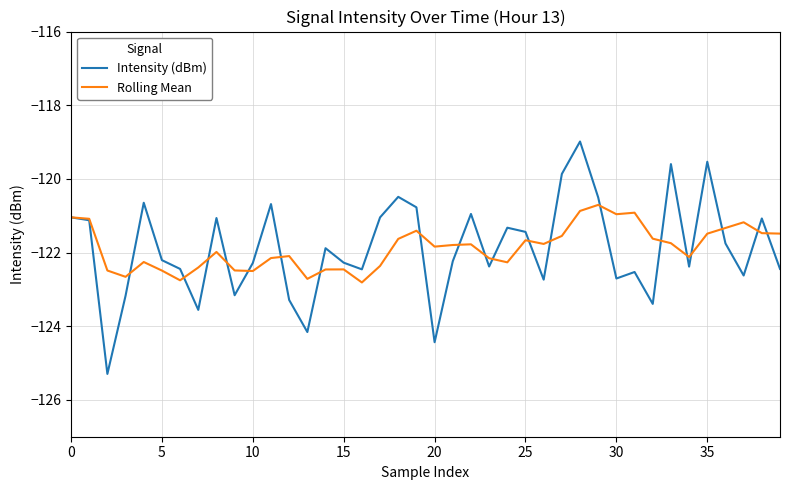

Which series has the largest range (max minus min)?

Intensity (dBm)